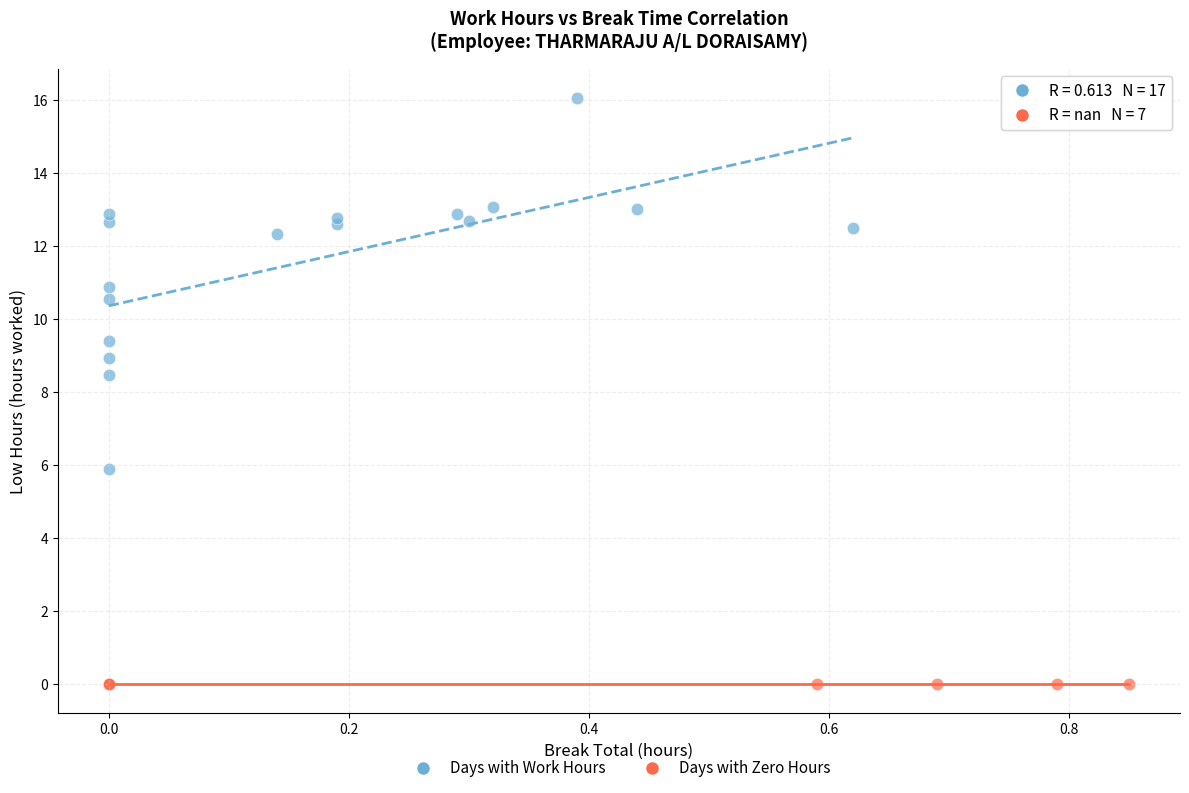

Which series contains the lowest Y value?

Days with Zero Hours